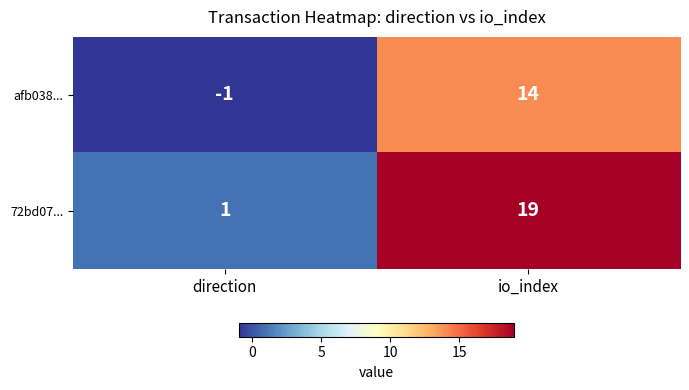

What is the sum of the 72bd07... values at direction and io_index?

20